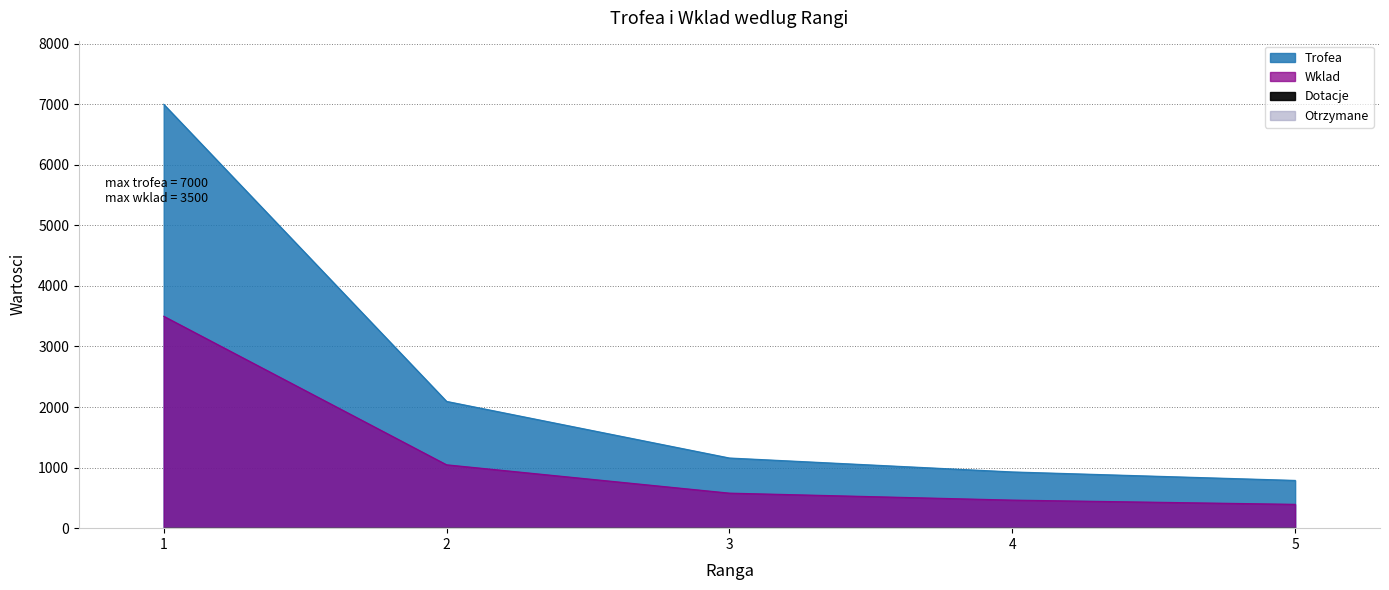

List the labels in order of Wklad value, largest first.

1, 2, 3, 4, 5